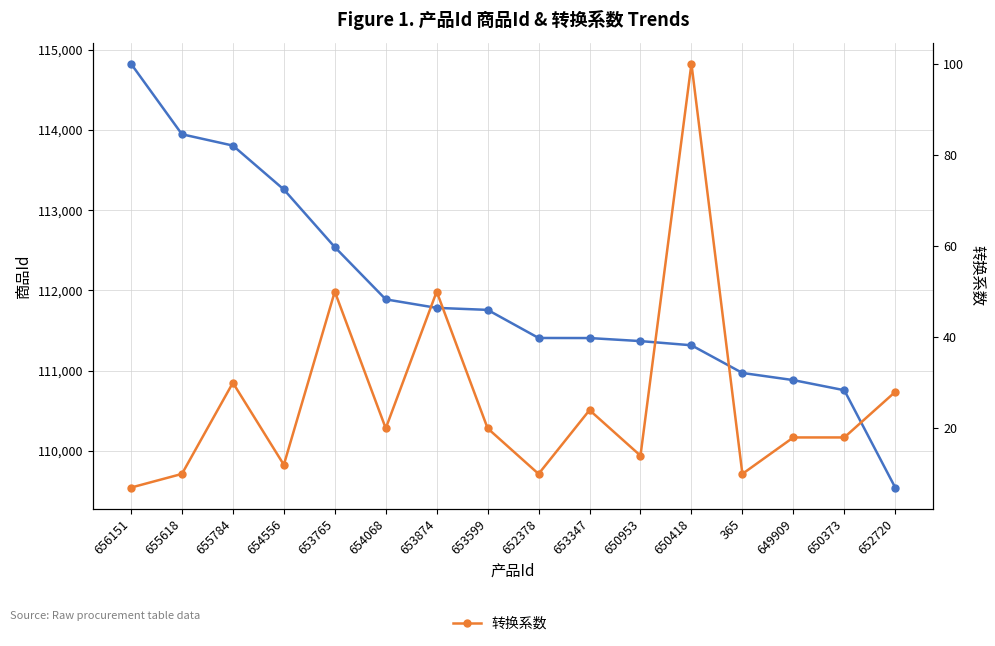

True or false: 商品Id has a value of 23658 at 653347.

False